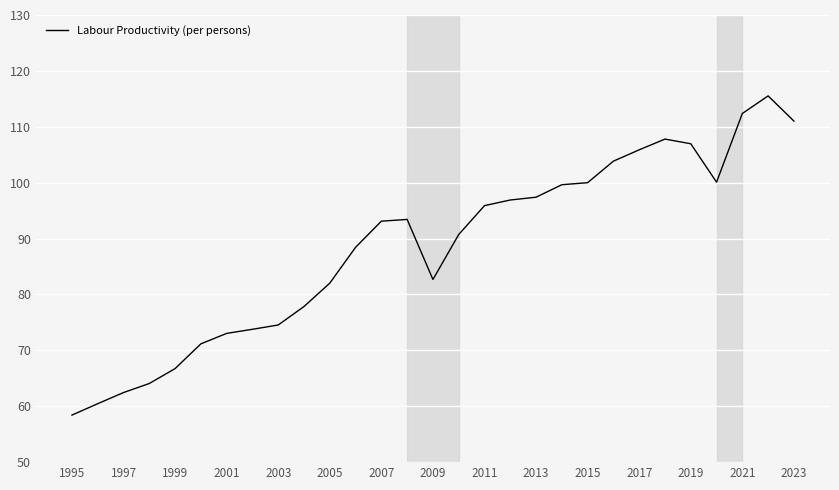

What is the minimum value shown in the chart?

58.4